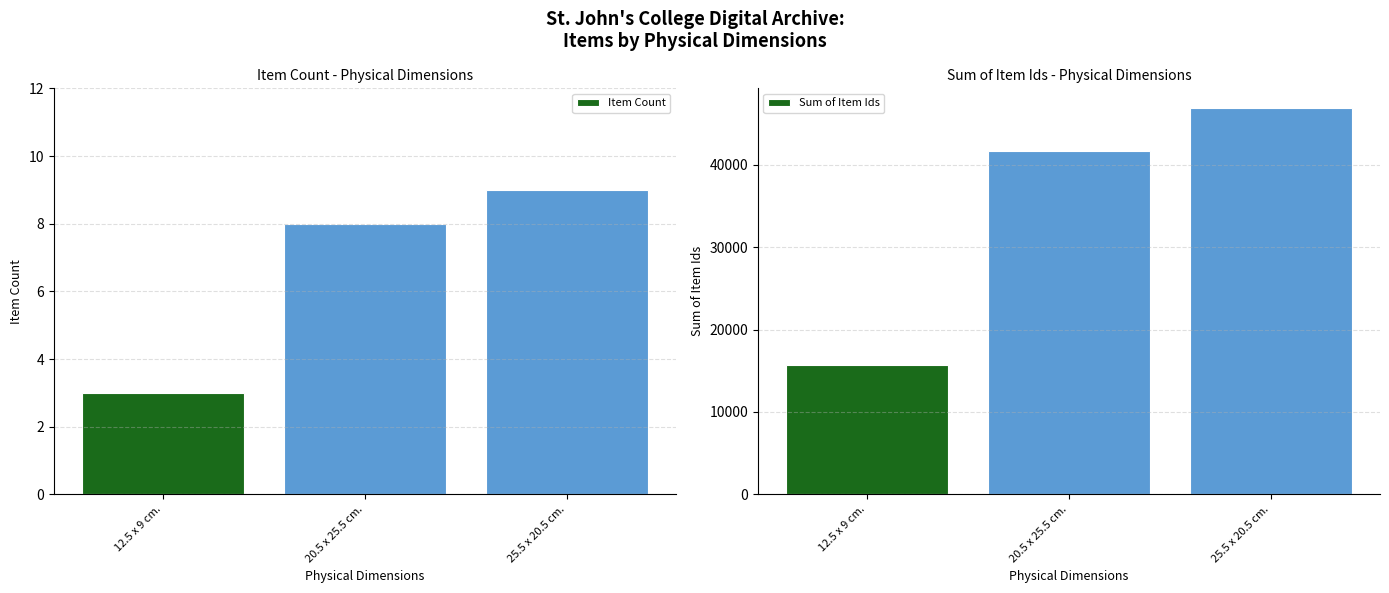

Is the value of Item Count at 20.5 x 25.5 cm. greater than the value of Sum of Item Ids at 12.5 x 9 cm.?

No